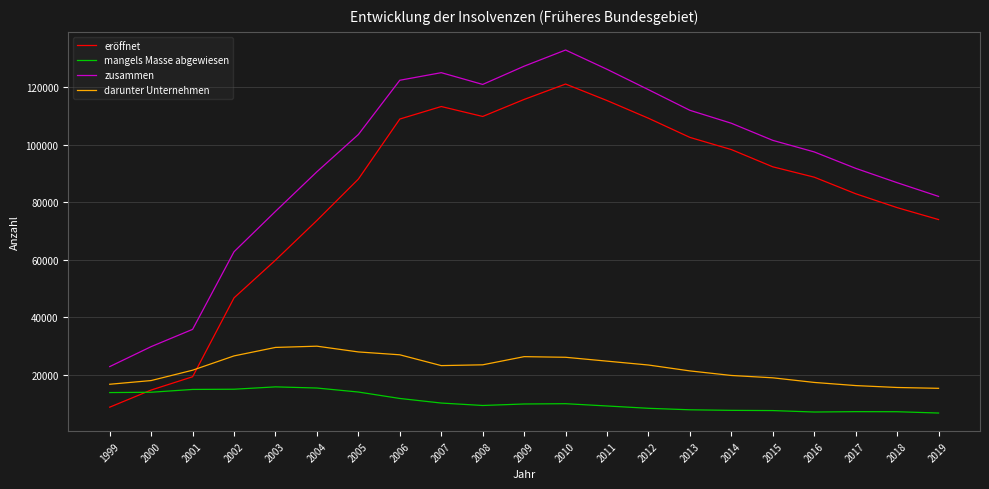

Is this an area chart (filled region under the line)?

No